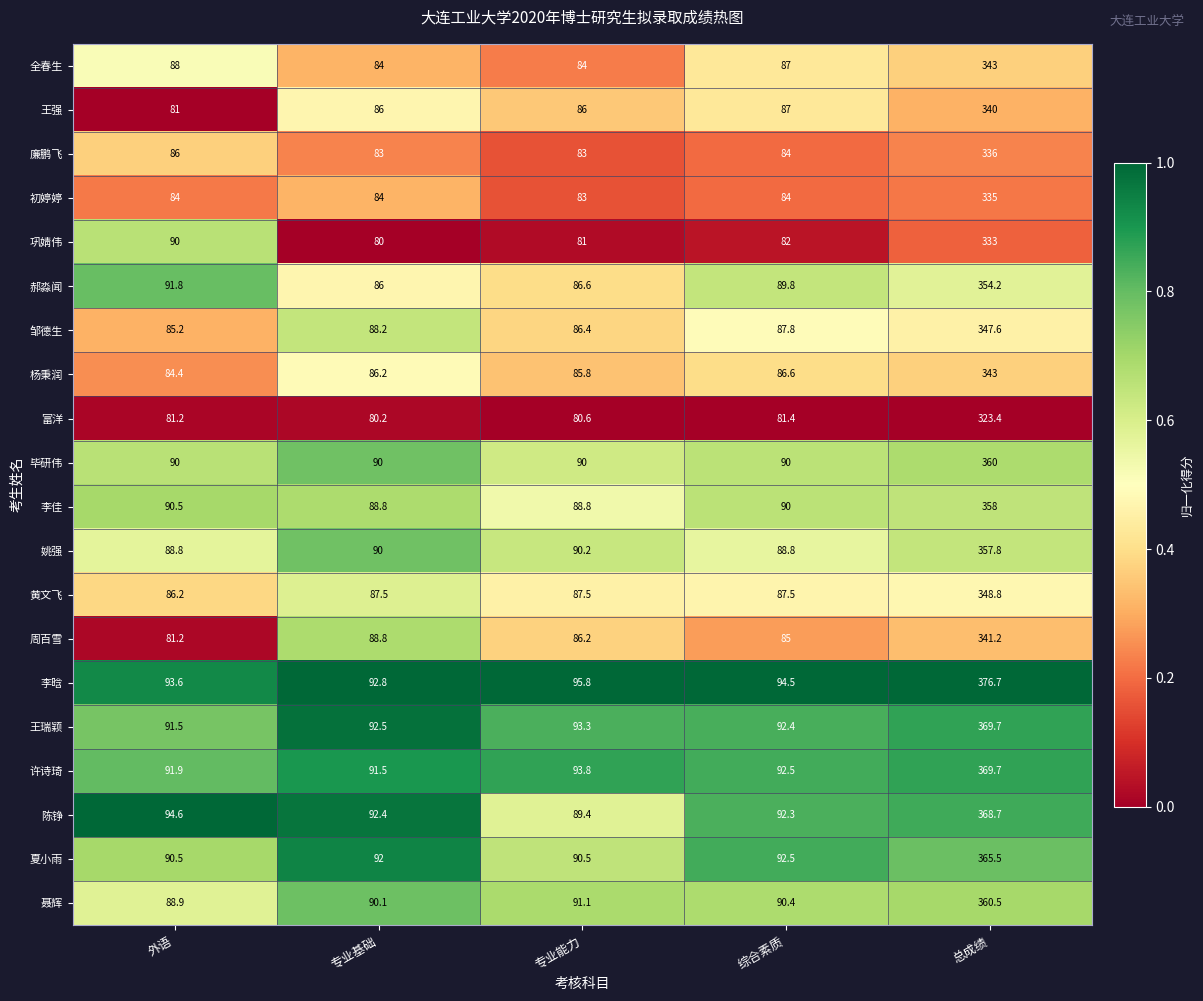

Where is 许诗琦 nearest to the value 230?

专业能力